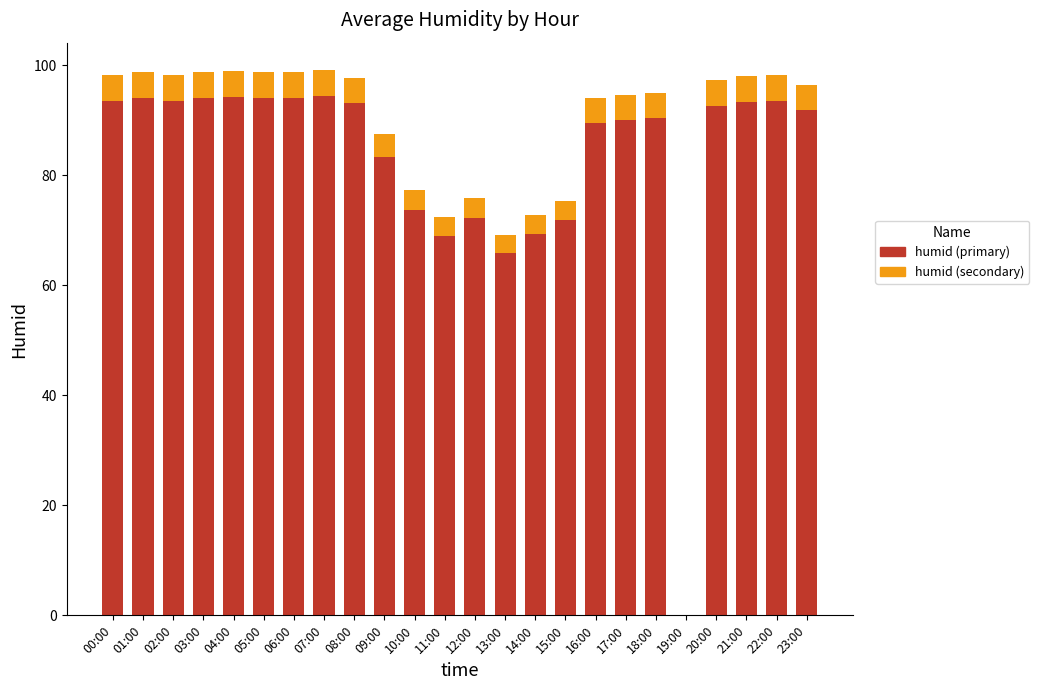

What is the total value across all series at 10:00?

77.4